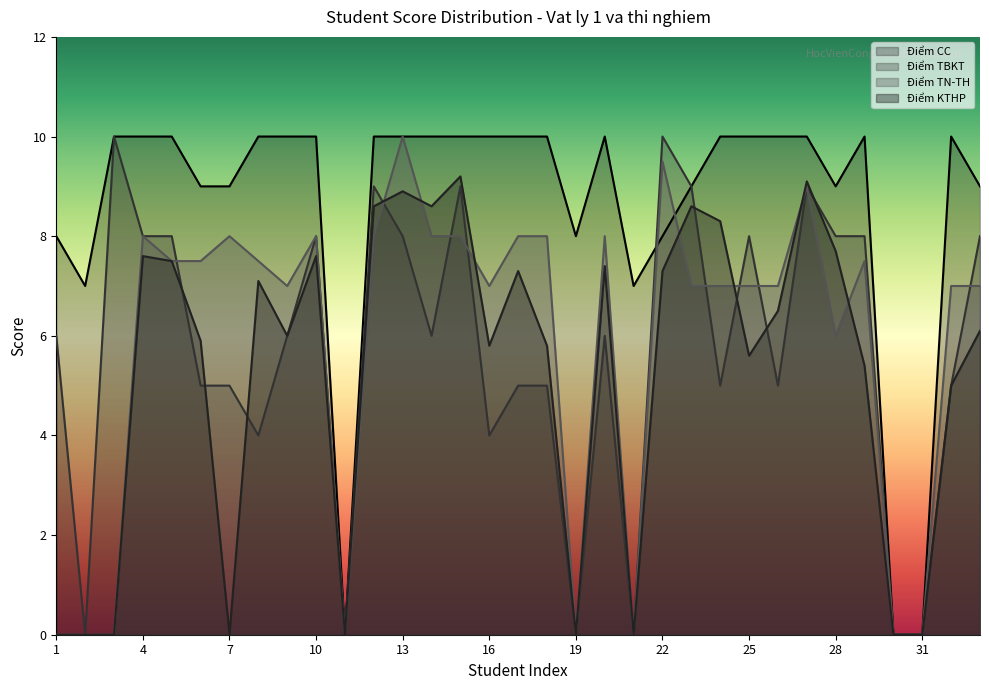

How many values in the Điểm TBKT series exceed 6?

14